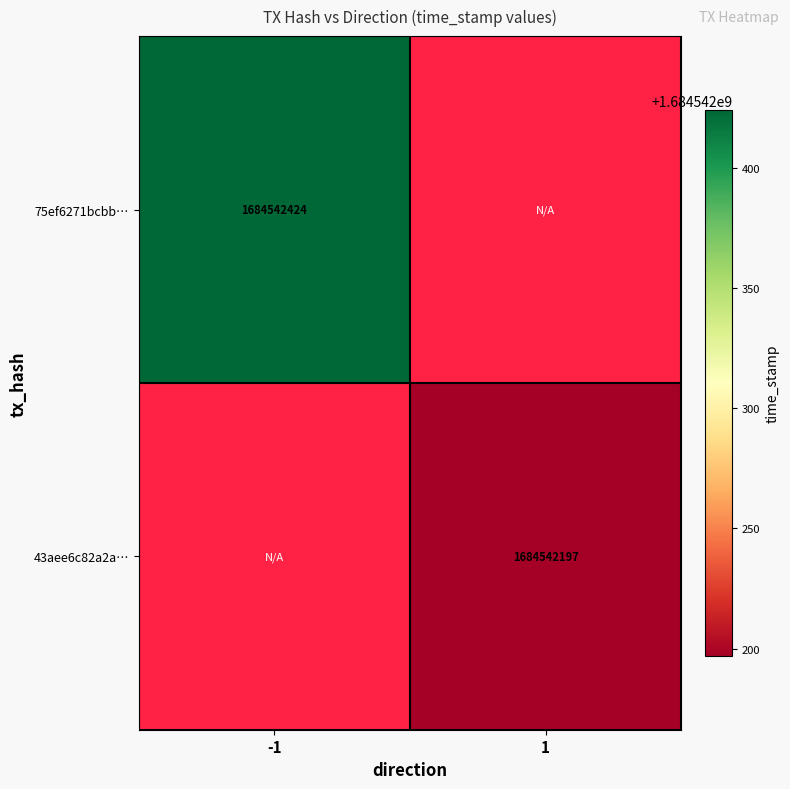

At which category is the sum across all series the highest?

-1